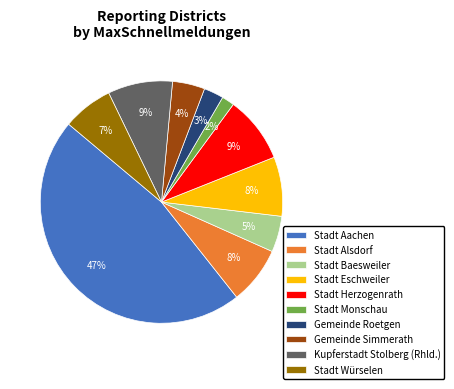

What is the largest slice in the pie chart?

Stadt Aachen